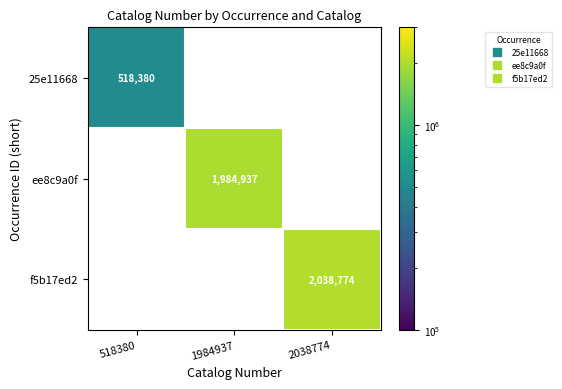

Which label corresponds to the smallest value in the chart?

518380